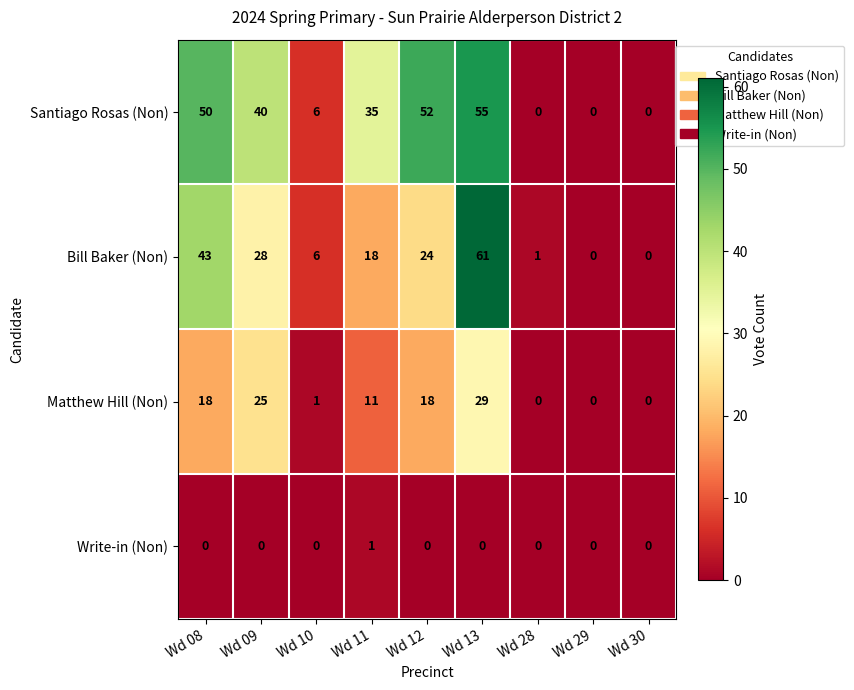

At which category is the sum across all series the highest?

Wd 13